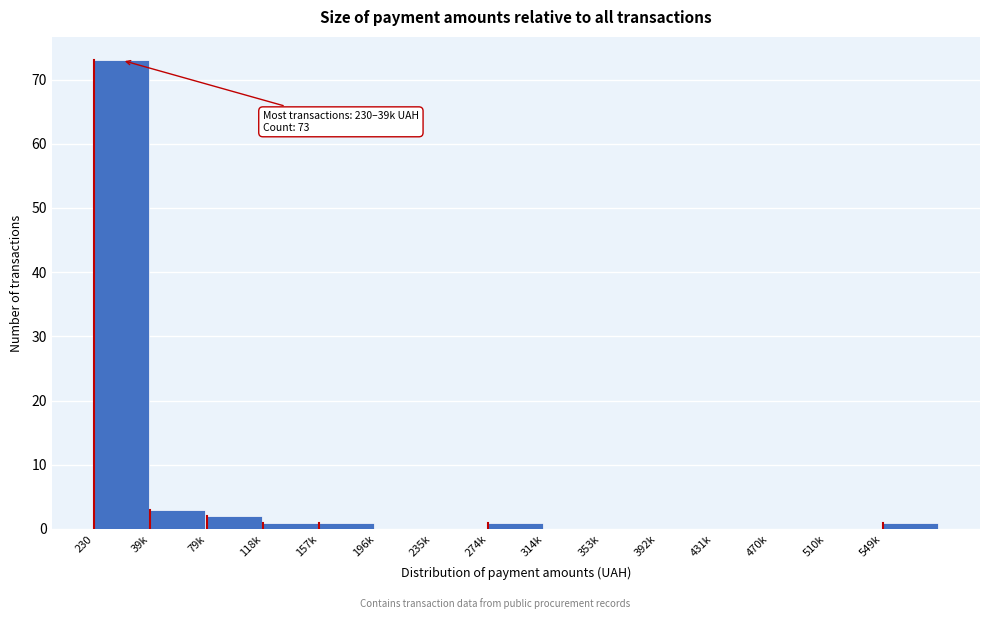

Reading left to right, list all the values displayed in this chart.

230=73	39k=3	79k=2	118k=1	157k=1	196k=0	235k=0	274k=1	314k=0	353k=0	392k=0	431k=0	470k=0	510k=0	549k=1